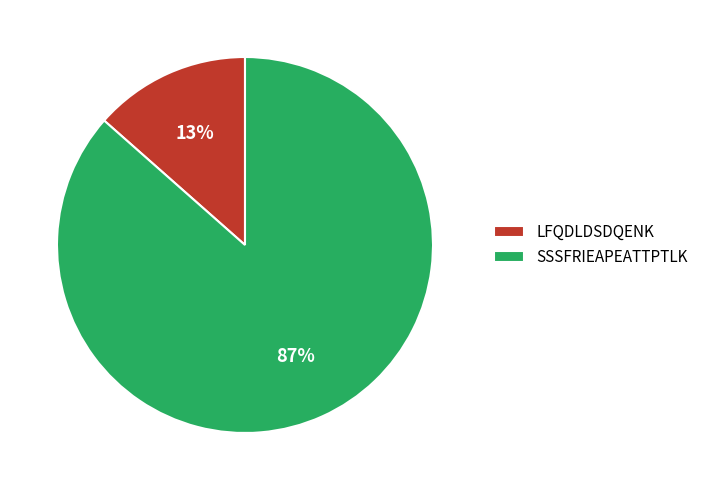

Which slice is the smallest?

LFQDLDSDQENK